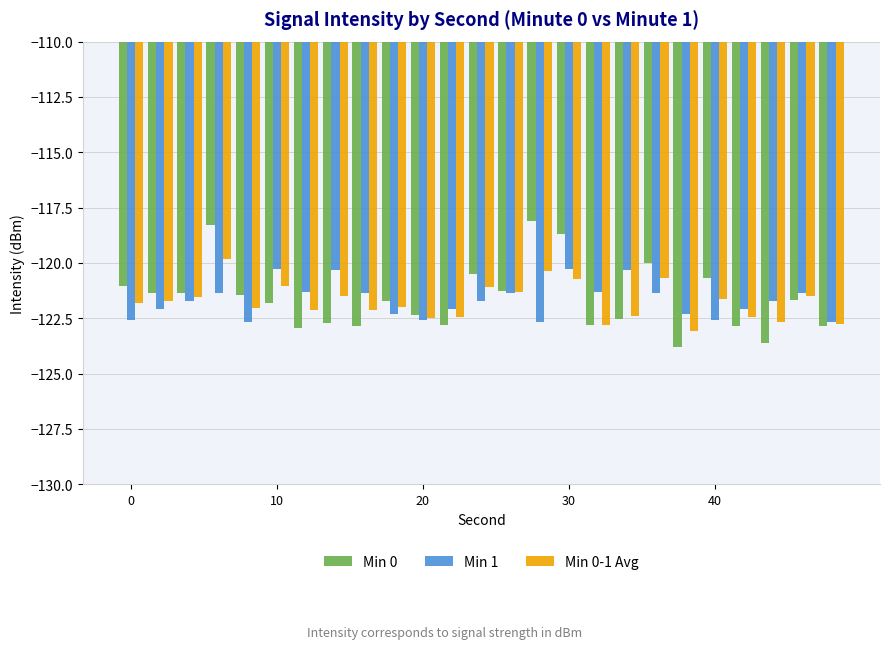

What is the greatest value displayed?

-118.1